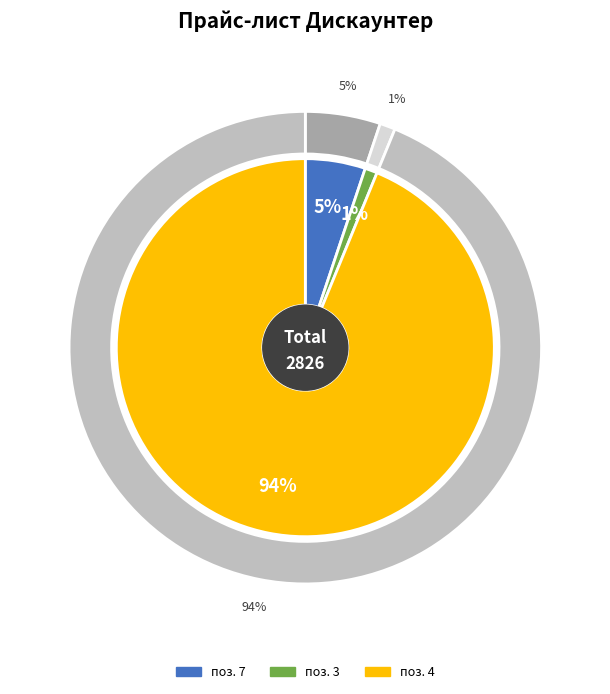

What portion of the pie excludes ПАНЕЛЬ ЗАДНЯЯ 200?

93.6%